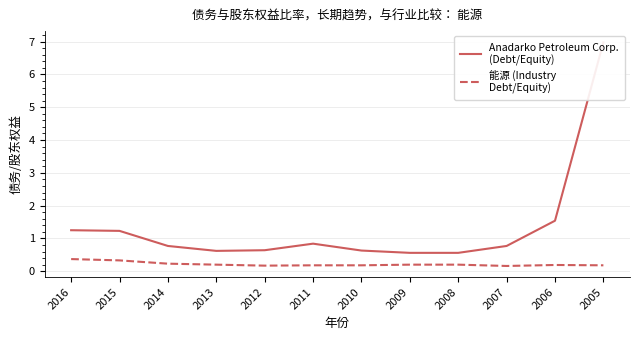

Does the chart display data point markers on the line(s)?

No